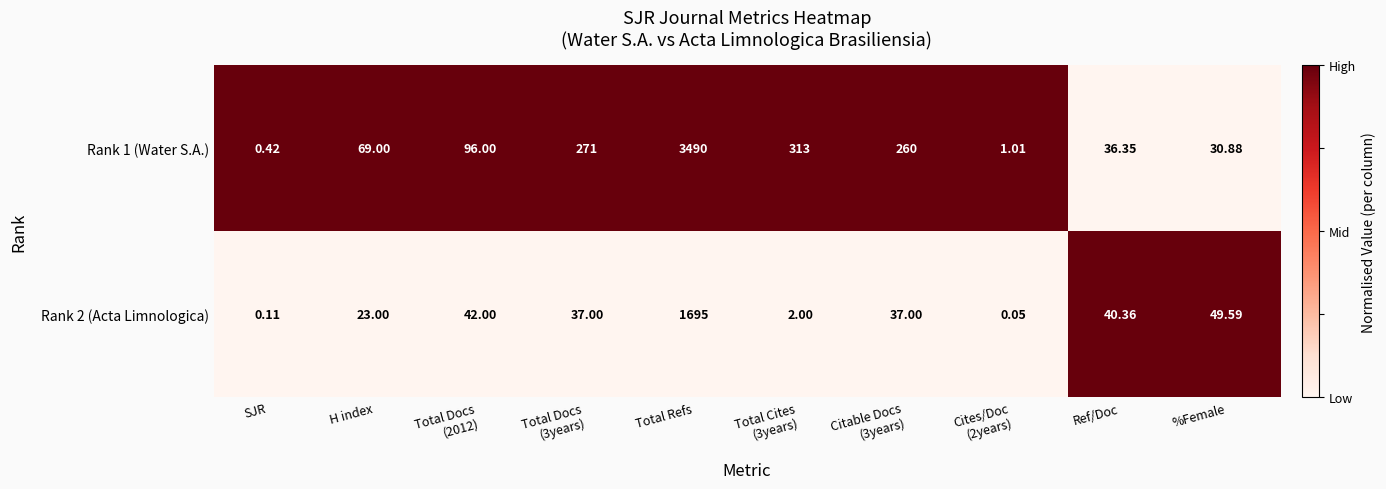

At which category does the chart reach its peak across all series?

Total Refs